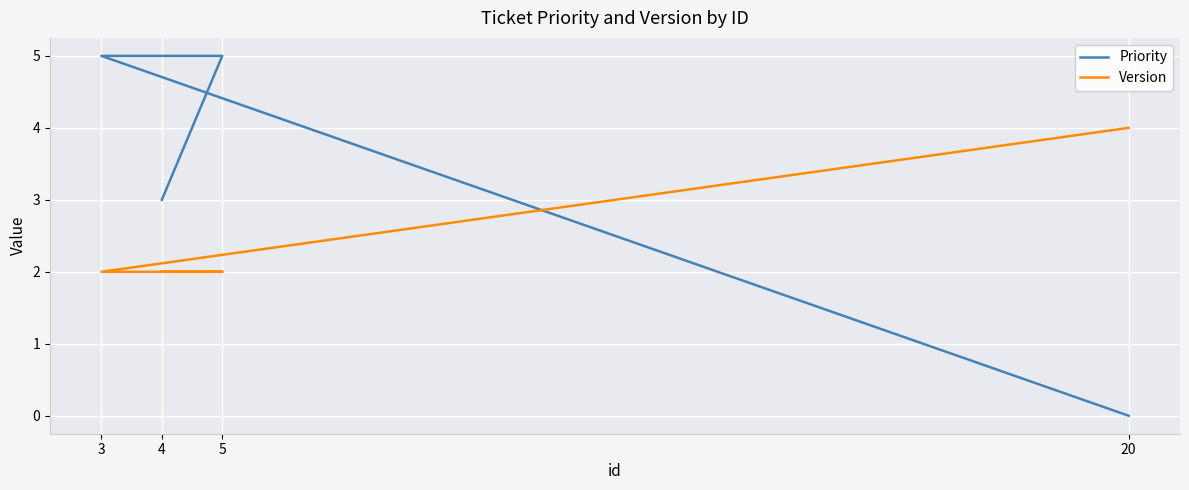

What are all the series names shown in the legend?

Priority, Version